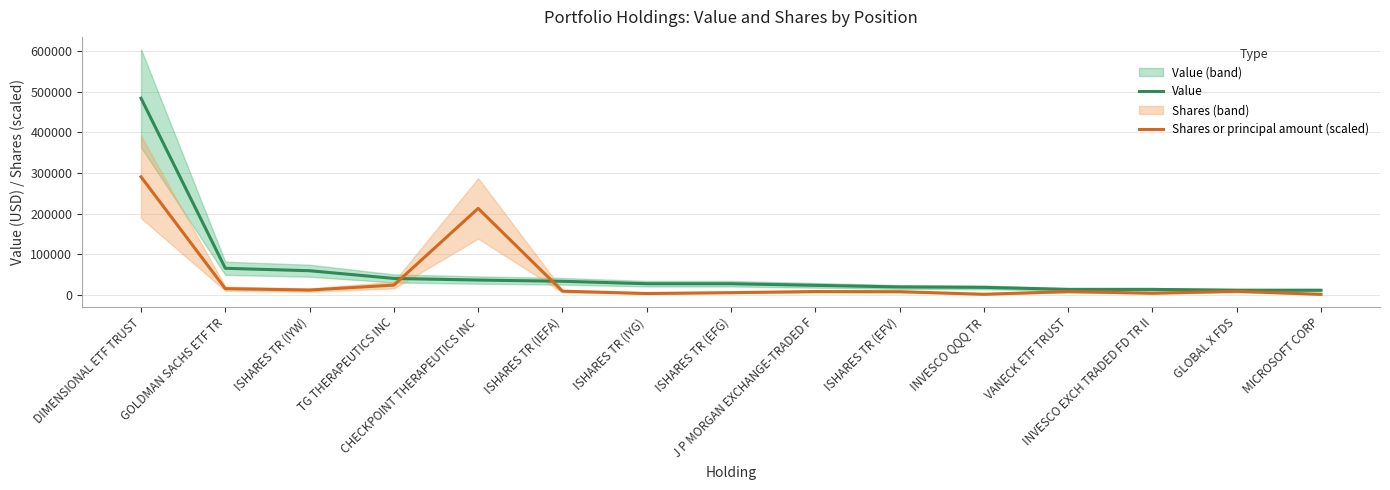

How many lines are shown in the chart?

2